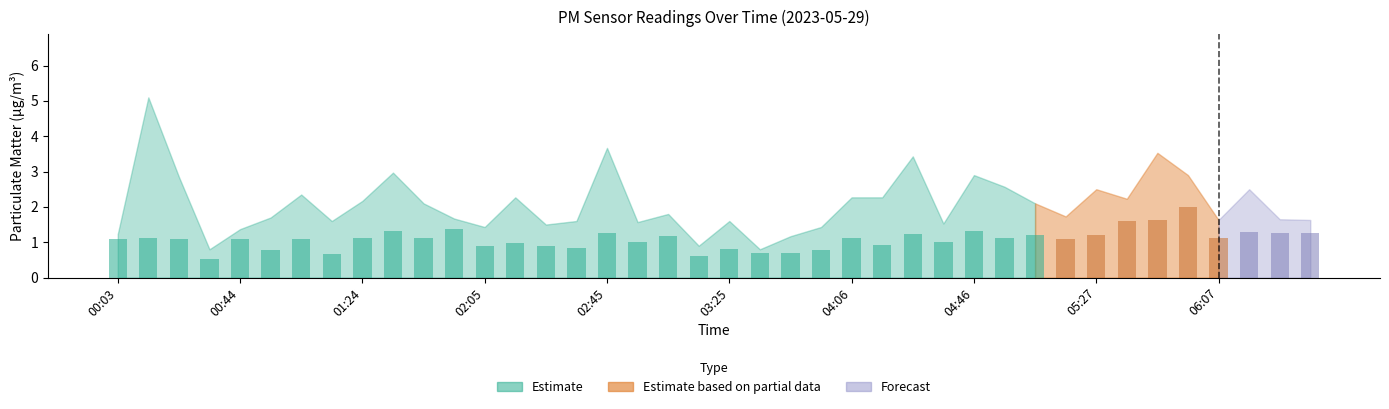

What is the maximum value shown in the chart?

2.0